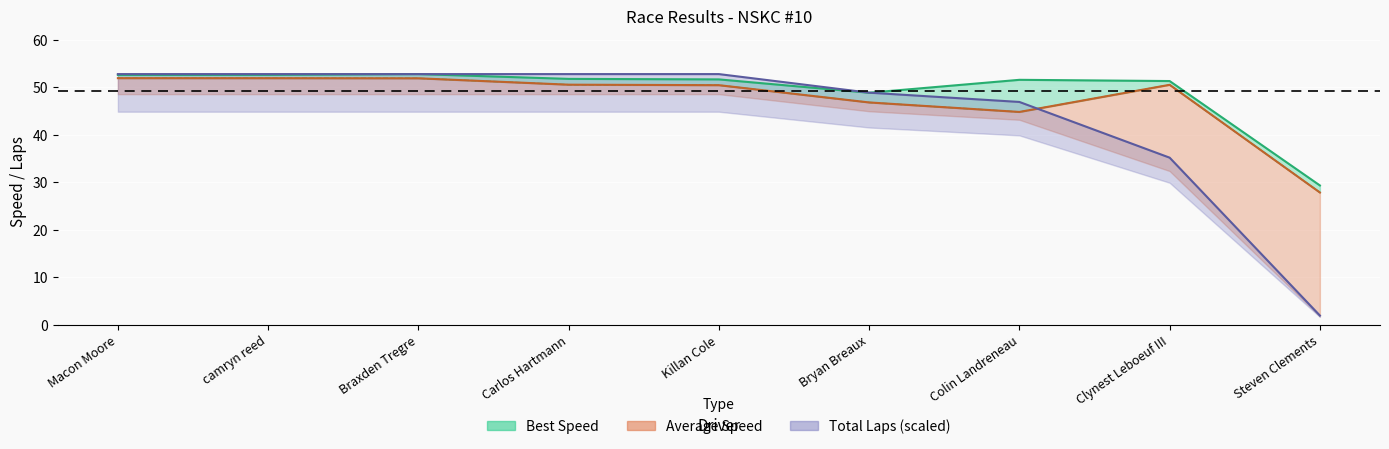

At which category is the sum across all series the highest?

Braxden Tregre